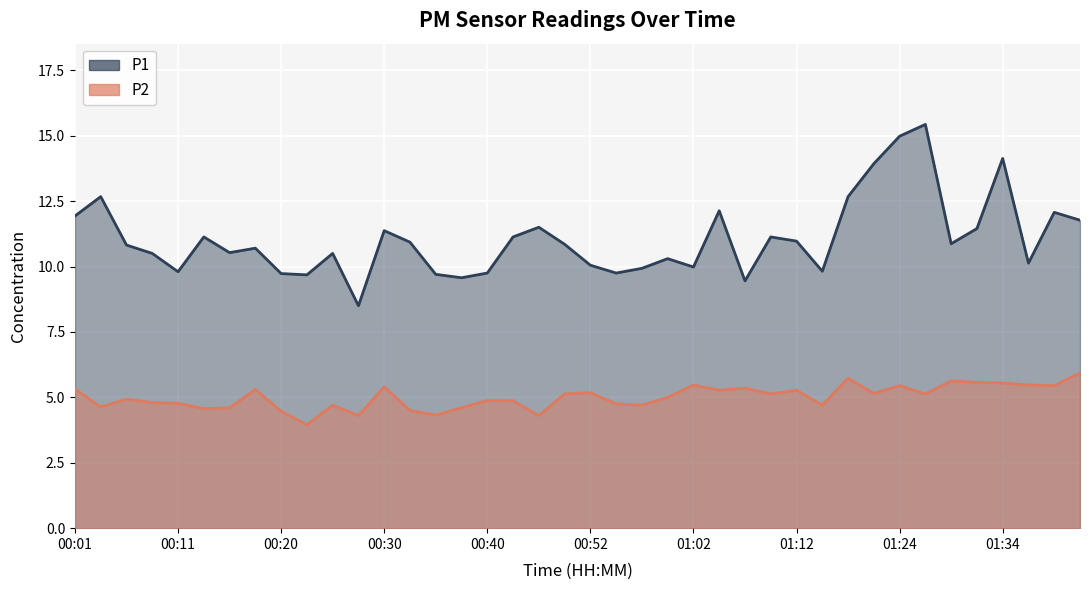

At which category does the chart reach its minimum across all series?

00:23